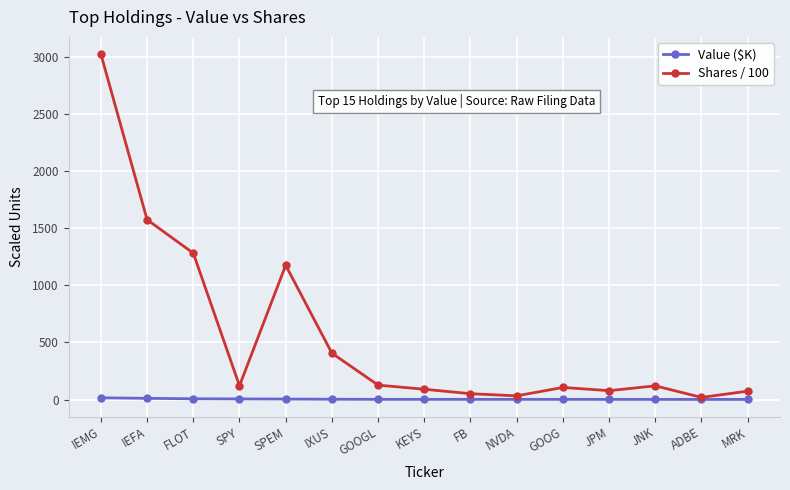

What are all the series names shown in the legend?

Value ($K), Shares / 100